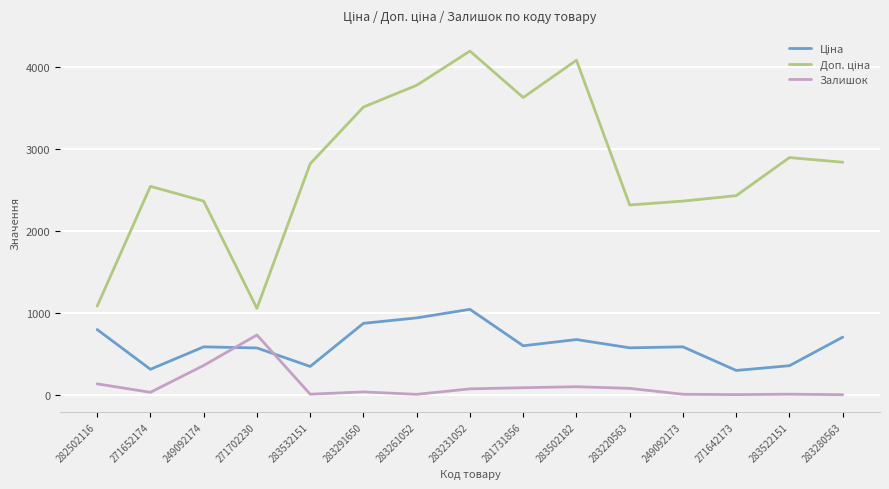

Read the Залишок value at 282502116.

141.0